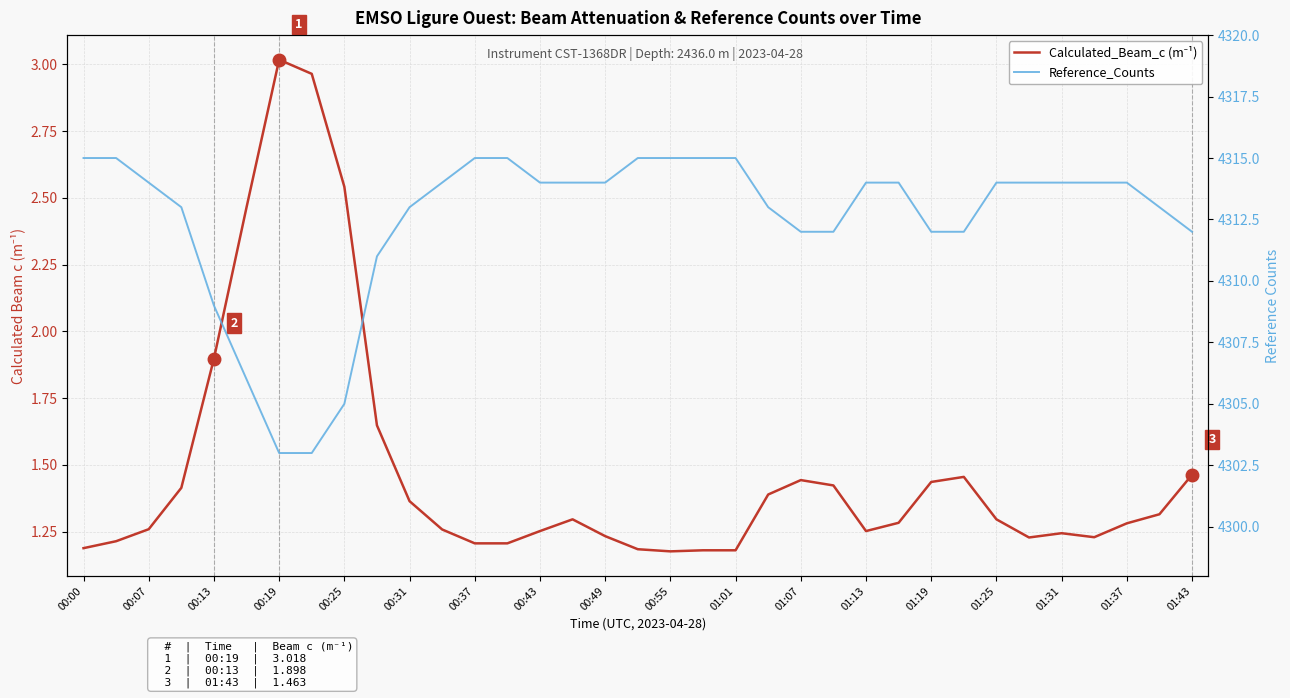

True or false: Calculated_Beam_c (m⁻¹) has more than 1 interior local peaks.

True